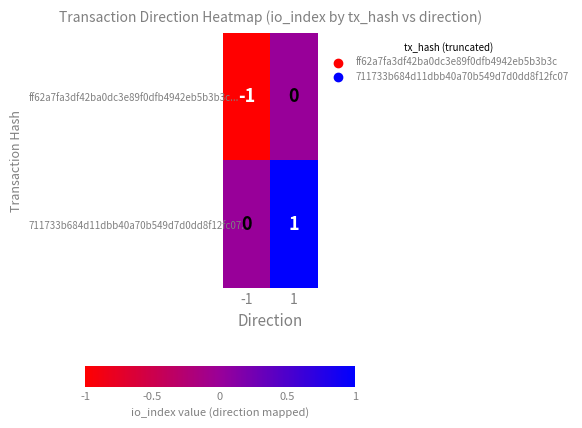

True or false: ff62a7fa3df42ba0dc3e89f0dfb4942eb5b3b3c... has a value of -1 at -1.

True